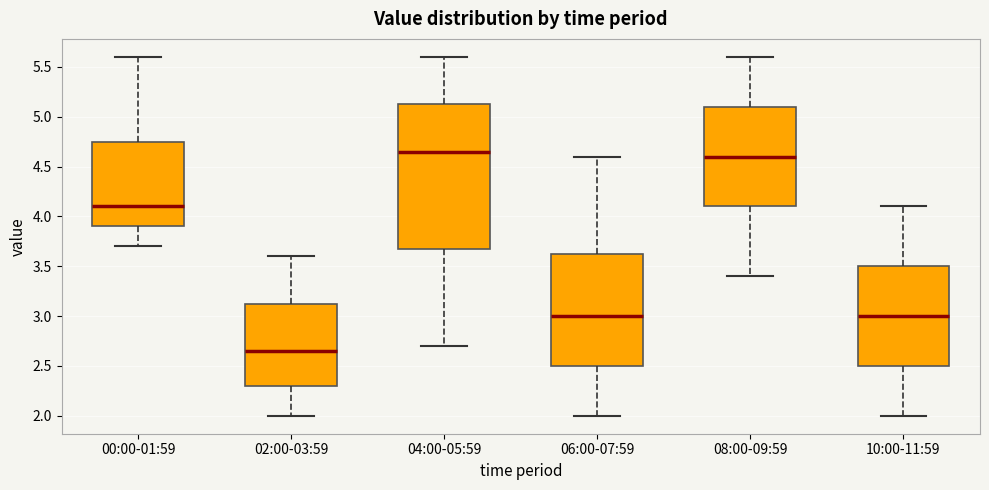

Which box's median line is the highest?

04:00-05:59